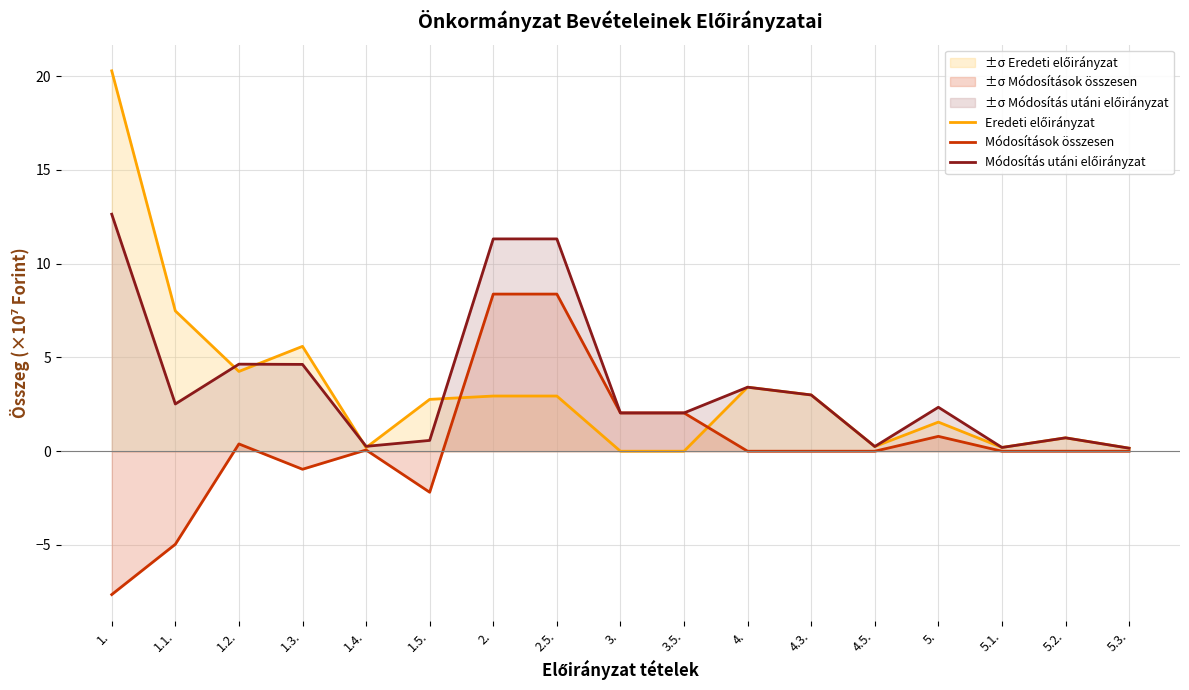

Rank the series by their maximum value, from highest to lowest.

Eredeti előirányzat, Módosítás utáni előirányzat, Módosítások összesen